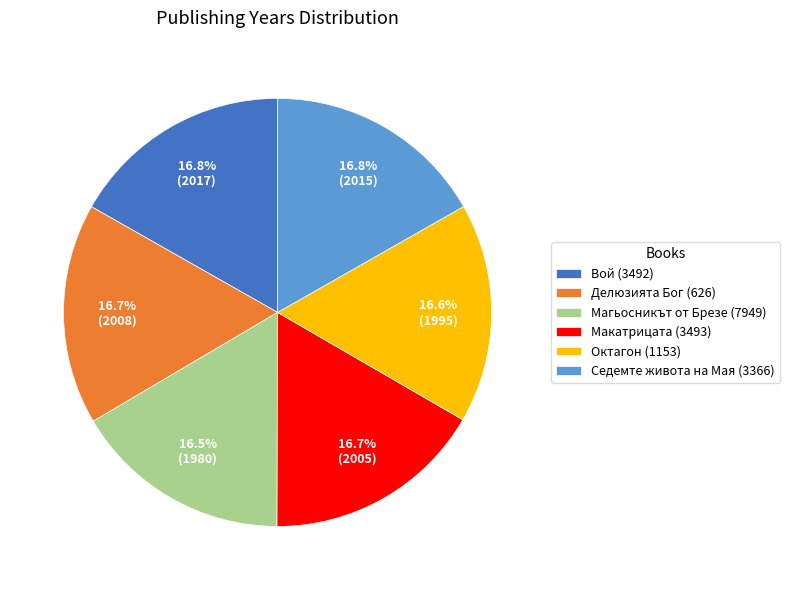

What is the ratio of the value at Октагон (1153) to the value at Магьосникът от Брезе (7949)?

1.0